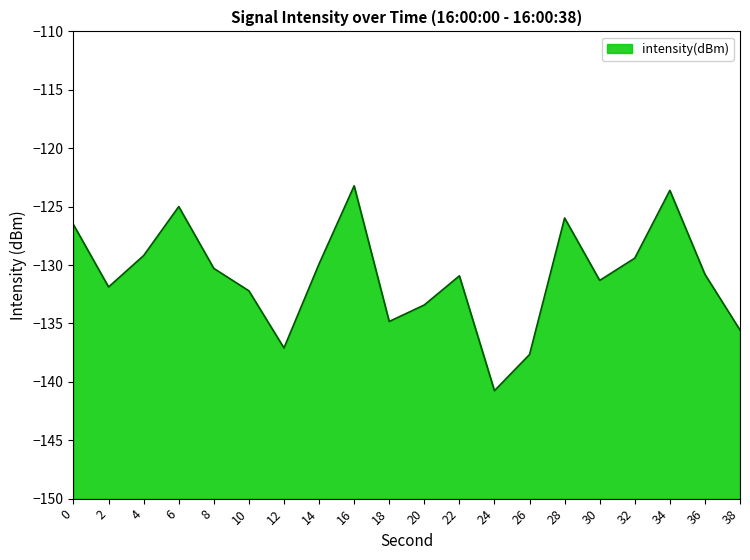

Is it true that the value at 16 is -123.2?

True